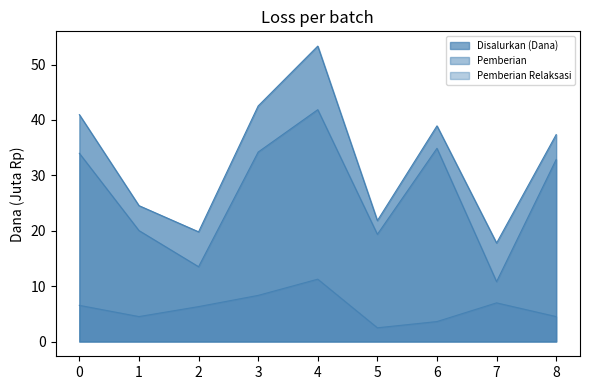

How many data points in Pemberian Relaksasi are above 6?

5